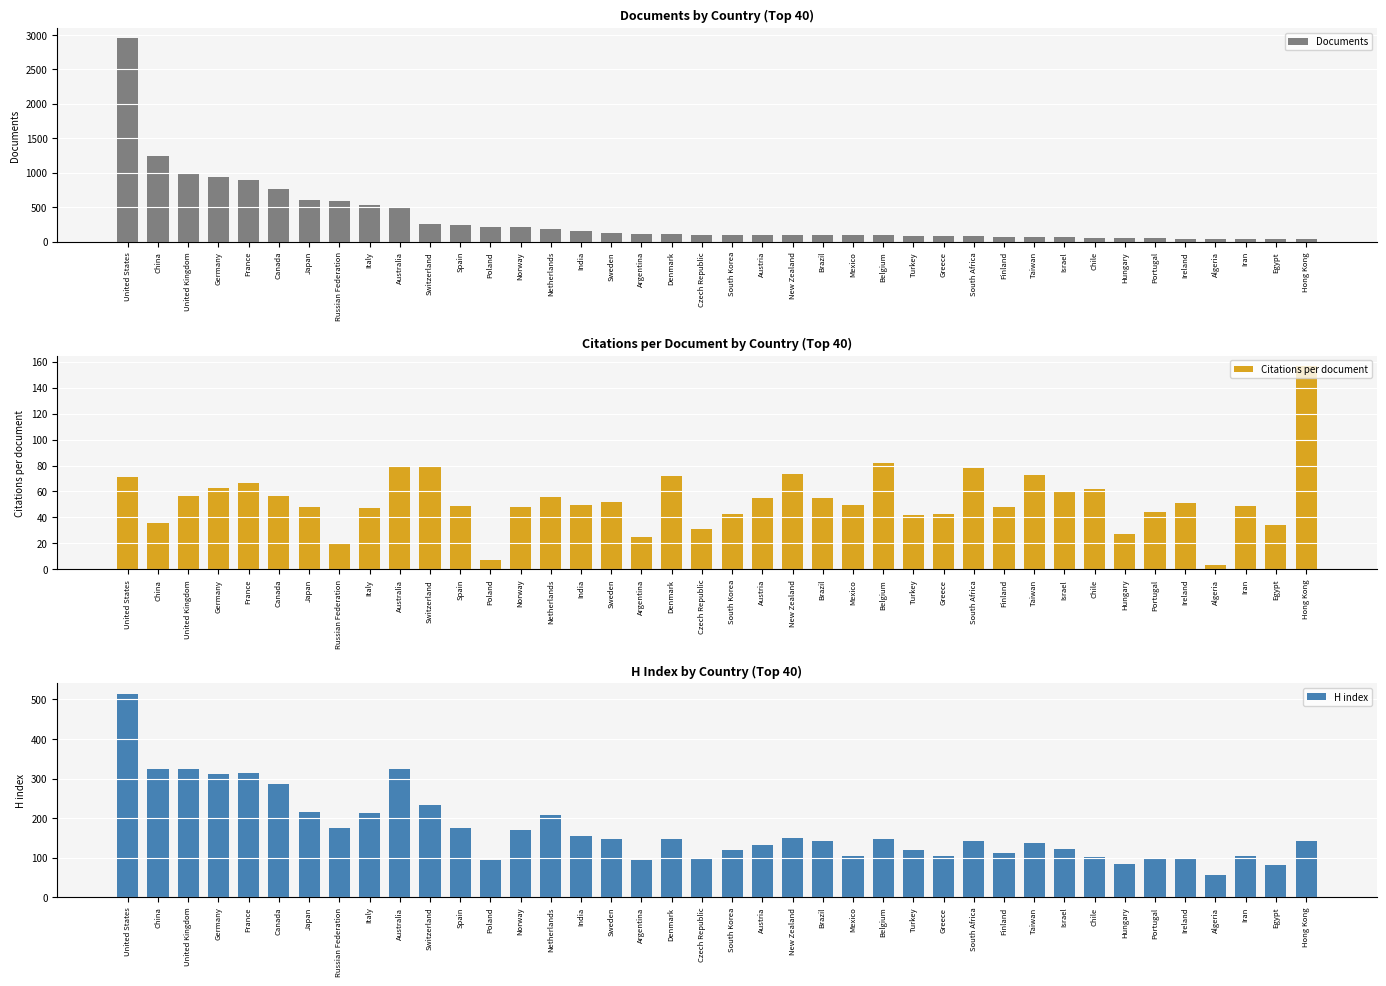

Which category has the lowest value across all series?

Algeria